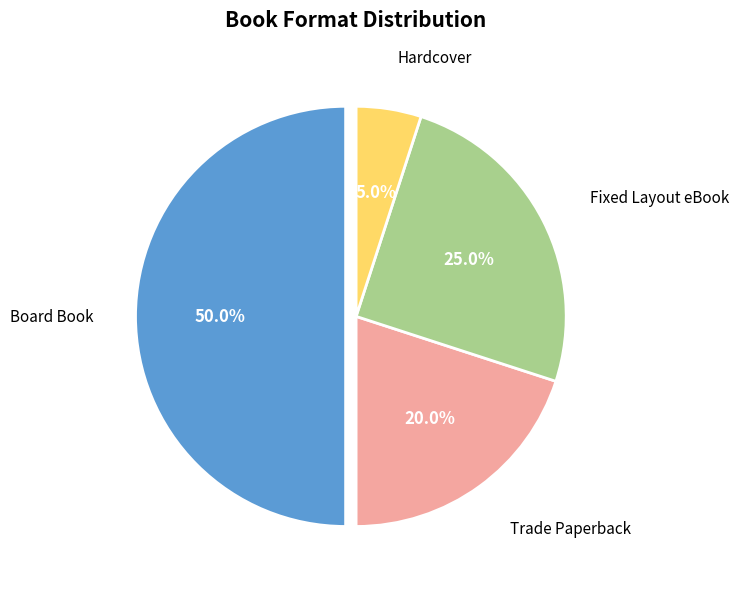

How many segments does this pie chart have?

4